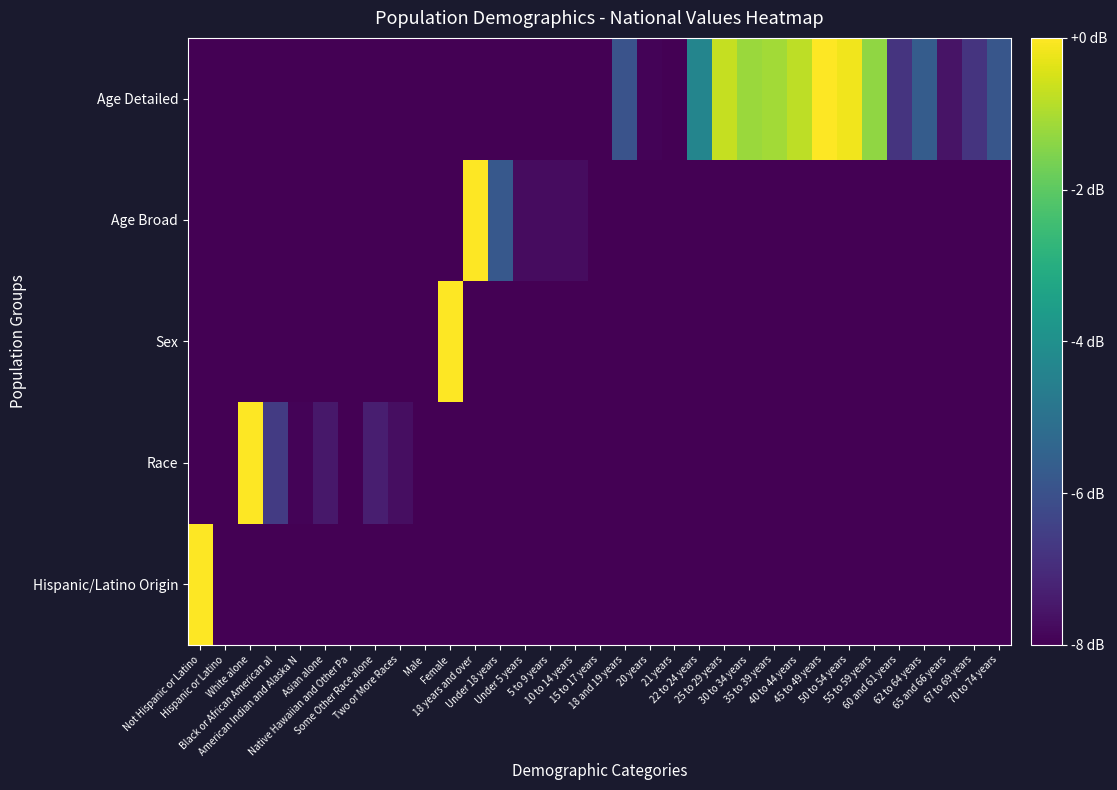

Reading left to right, list all the values displayed in this chart.

Hispanic/Latino Origin: Not Hispanic or Latino=0.0	Hispanic or Latino=-8.0	White alone=-8.0	Black or African American al=-8.0	American Indian and Alaska N=-8.0	Asian alone=-8.0	Native Hawaiian and Other Pa=-8.0	Some Other Race alone=-8.0	Two or More Races=-8.0	Male=-8.0	Female=-8.0	18 years and over=-8.0	Under 18 years=-8.0	Under 5 years=-8.0	5 to 9 years=-8.0	10 to 14 years=-8.0	15 to 17 years=-8.0	18 and 19 years=-8.0	20 years=-8.0	21 years=-8.0	22 to 24 years=-8.0	25 to 29 years=-8.0	30 to 34 years=-8.0	35 to 39 years=-8.0	40 to 44 years=-8.0	45 to 49 years=-8.0	50 to 54 years=-8.0	55 to 59 years=-8.0	60 and 61 years=-8.0	62 to 64 years=-8.0	65 and 66 years=-8.0	67 to 69 years=-8.0	70 to 74 years=-8.0
Race: Not Hispanic or Latino=-8.0	Hispanic or Latino=-8.0	White alone=0.0	Black or African American al=-6.6	American Indian and Alaska N=-7.9	Asian alone=-7.5	Native Hawaiian and Other Pa=-8.0	Some Other Race alone=-7.3	Two or More Races=-7.7	Male=-8.0	Female=-8.0	18 years and over=-8.0	Under 18 years=-8.0	Under 5 years=-8.0	5 to 9 years=-8.0	10 to 14 years=-8.0	15 to 17 years=-8.0	18 and 19 years=-8.0	20 years=-8.0	21 years=-8.0	22 to 24 years=-8.0	25 to 29 years=-8.0	30 to 34 years=-8.0	35 to 39 years=-8.0	40 to 44 years=-8.0	45 to 49 years=-8.0	50 to 54 years=-8.0	55 to 59 years=-8.0	60 and 61 years=-8.0	62 to 64 years=-8.0	65 and 66 years=-8.0	67 to 69 years=-8.0	70 to 74 years=-8.0
Sex: Not Hispanic or Latino=-8.0	Hispanic or Latino=-8.0	White alone=-8.0	Black or African American al=-8.0	American Indian and Alaska N=-8.0	Asian alone=-8.0	Native Hawaiian and Other Pa=-8.0	Some Other Race alone=-8.0	Two or More Races=-8.0	Male=-8.0	Female=0.0	18 years and over=-8.0	Under 18 years=-8.0	Under 5 years=-8.0	5 to 9 years=-8.0	10 to 14 years=-8.0	15 to 17 years=-8.0	18 and 19 years=-8.0	20 years=-8.0	21 years=-8.0	22 to 24 years=-8.0	25 to 29 years=-8.0	30 to 34 years=-8.0	35 to 39 years=-8.0	40 to 44 years=-8.0	45 to 49 years=-8.0	50 to 54 years=-8.0	55 to 59 years=-8.0	60 and 61 years=-8.0	62 to 64 years=-8.0	65 and 66 years=-8.0	67 to 69 years=-8.0	70 to 74 years=-8.0
Age Broad: Not Hispanic or Latino=-8.0	Hispanic or Latino=-8.0	White alone=-8.0	Black or African American al=-8.0	American Indian and Alaska N=-8.0	Asian alone=-8.0	Native Hawaiian and Other Pa=-8.0	Some Other Race alone=-8.0	Two or More Races=-8.0	Male=-8.0	Female=-8.0	18 years and over=0.0	Under 18 years=-5.8	Under 5 years=-7.7	5 to 9 years=-7.7	10 to 14 years=-7.7	15 to 17 years=-8.0	18 and 19 years=-8.0	20 years=-8.0	21 years=-8.0	22 to 24 years=-8.0	25 to 29 years=-8.0	30 to 34 years=-8.0	35 to 39 years=-8.0	40 to 44 years=-8.0	45 to 49 years=-8.0	50 to 54 years=-8.0	55 to 59 years=-8.0	60 and 61 years=-8.0	62 to 64 years=-8.0	65 and 66 years=-8.0	67 to 69 years=-8.0	70 to 74 years=-8.0
Age Detailed: Not Hispanic or Latino=-8.0	Hispanic or Latino=-8.0	White alone=-8.0	Black or African American al=-8.0	American Indian and Alaska N=-8.0	Asian alone=-8.0	Native Hawaiian and Other Pa=-8.0	Some Other Race alone=-8.0	Two or More Races=-8.0	Male=-8.0	Female=-8.0	18 years and over=-8.0	Under 18 years=-8.0	Under 5 years=-8.0	5 to 9 years=-8.0	10 to 14 years=-8.0	15 to 17 years=-8.0	18 and 19 years=-5.9	20 years=-7.9	21 years=-8.0	22 to 24 years=-4.4	25 to 29 years=-0.7	30 to 34 years=-1.2	35 to 39 years=-1.1	40 to 44 years=-0.8	45 to 49 years=0.0	50 to 54 years=-0.2	55 to 59 years=-1.3	60 and 61 years=-6.8	62 to 64 years=-5.7	65 and 66 years=-7.6	67 to 69 years=-6.8	70 to 74 years=-5.9